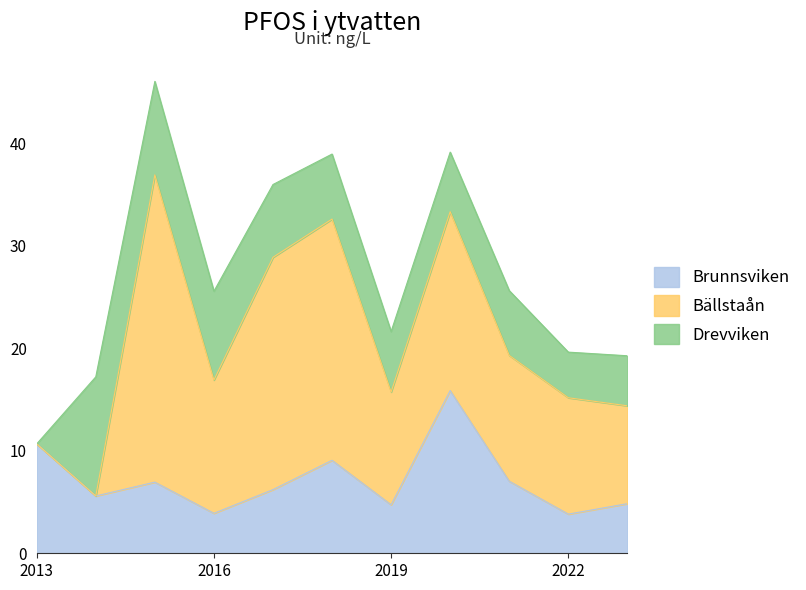

The Drevviken series shows 8.7 at 2016. True or false?

True